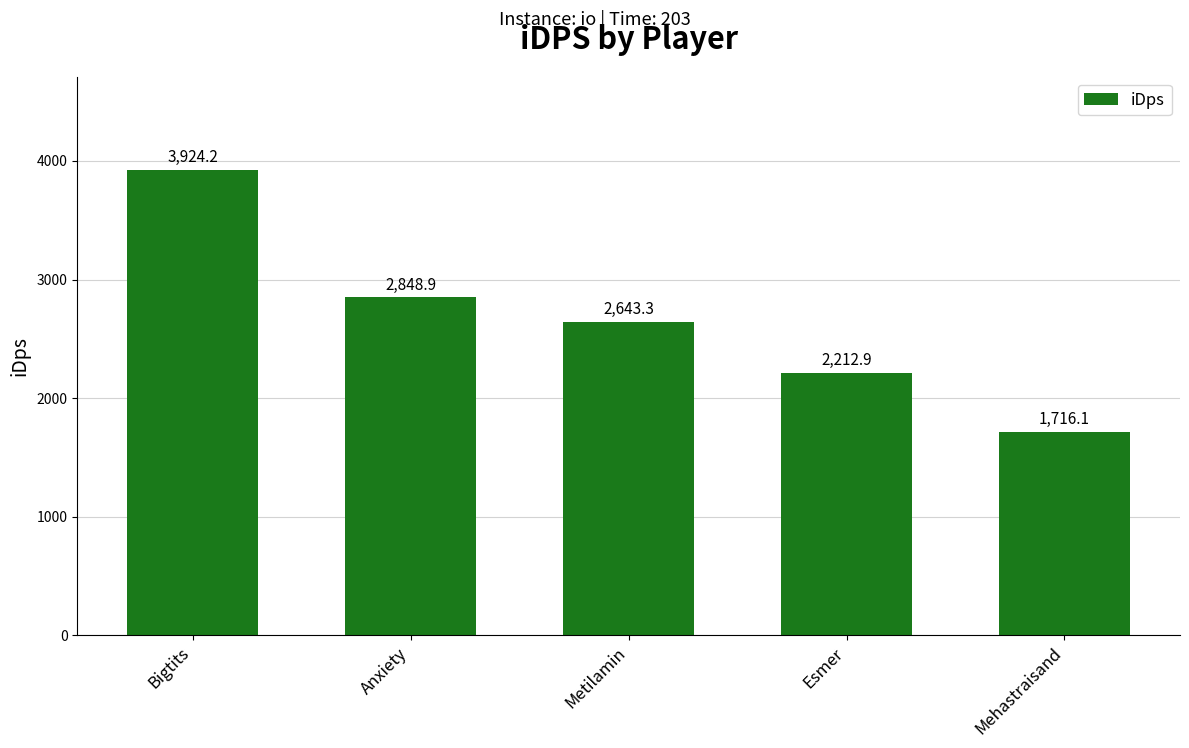

True or false: the data shows 1198.5 at Mehastraisand.

False